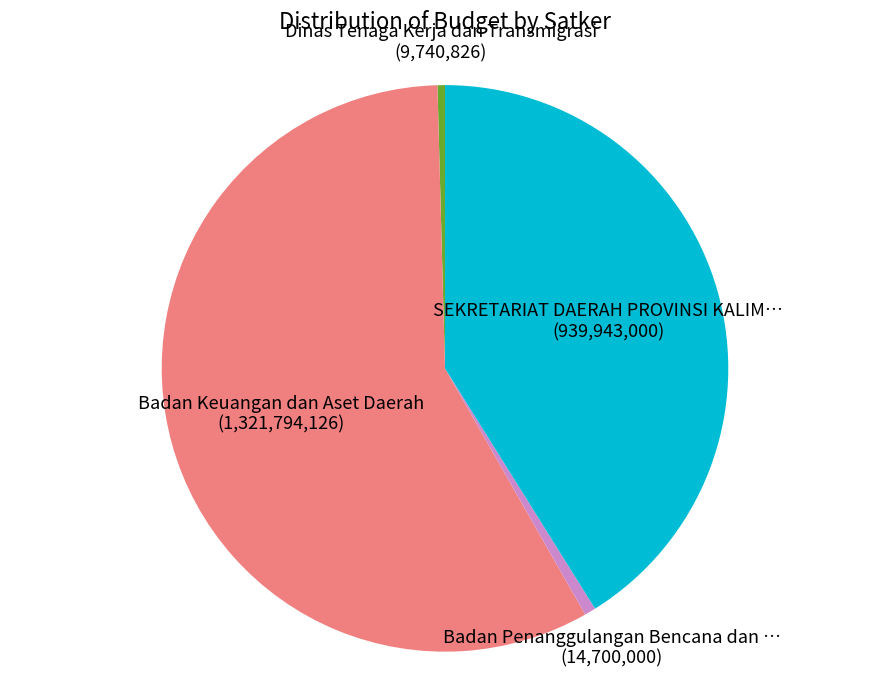

Does any single category account for the majority?

Yes